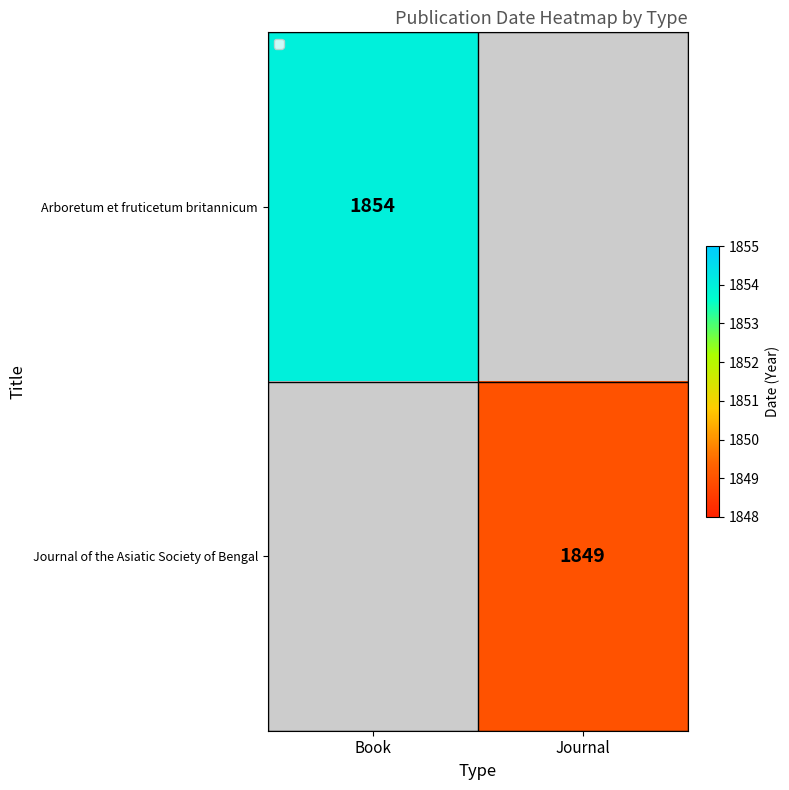

How many distinct data groups are displayed?

2